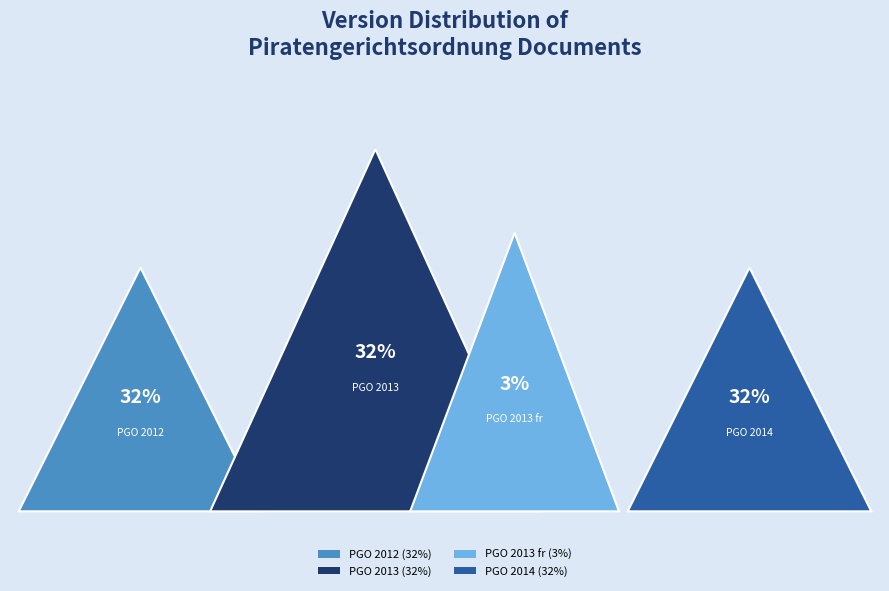

Rank the categories by value from lowest to highest.

Piratengerichtsordnung 20130223 fr, Piratengerichtsordnung 20120401, Piratengerichtsordnung 20130223, Piratengerichtsordnung 20140301